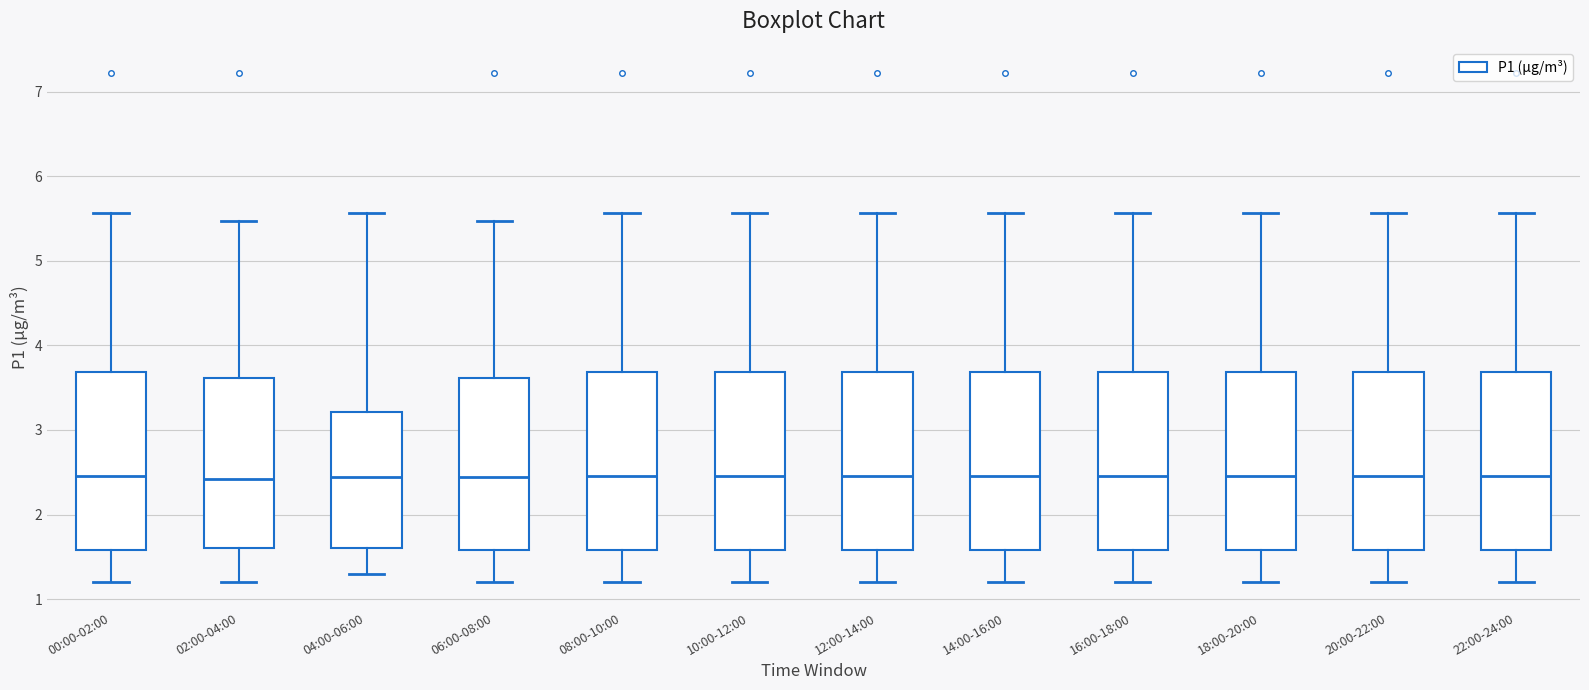

Reading left to right, read every box against the y-axis: the position of its median line, the range the box covers, and the ends of its whiskers. The values are not printed on the chart, so give them approximately, as read against the axis.

00:00-02:00: median 2.5, box 1.6 to 3.7, whiskers 1.2 to 5.6
02:00-04:00: median 2.4, box 1.6 to 3.6, whiskers 1.2 to 5.5
04:00-06:00: median 2.5, box 1.6 to 3.2, whiskers 1.3 to 5.6
06:00-08:00: median 2.5, box 1.6 to 3.6, whiskers 1.2 to 5.5
08:00-10:00: median 2.5, box 1.6 to 3.7, whiskers 1.2 to 5.6
10:00-12:00: median 2.5, box 1.6 to 3.7, whiskers 1.2 to 5.6
12:00-14:00: median 2.5, box 1.6 to 3.7, whiskers 1.2 to 5.6
14:00-16:00: median 2.5, box 1.6 to 3.7, whiskers 1.2 to 5.6
16:00-18:00: median 2.5, box 1.6 to 3.7, whiskers 1.2 to 5.6
18:00-20:00: median 2.5, box 1.6 to 3.7, whiskers 1.2 to 5.6
20:00-22:00: median 2.5, box 1.6 to 3.7, whiskers 1.2 to 5.6
22:00-24:00: median 2.5, box 1.6 to 3.7, whiskers 1.2 to 5.6